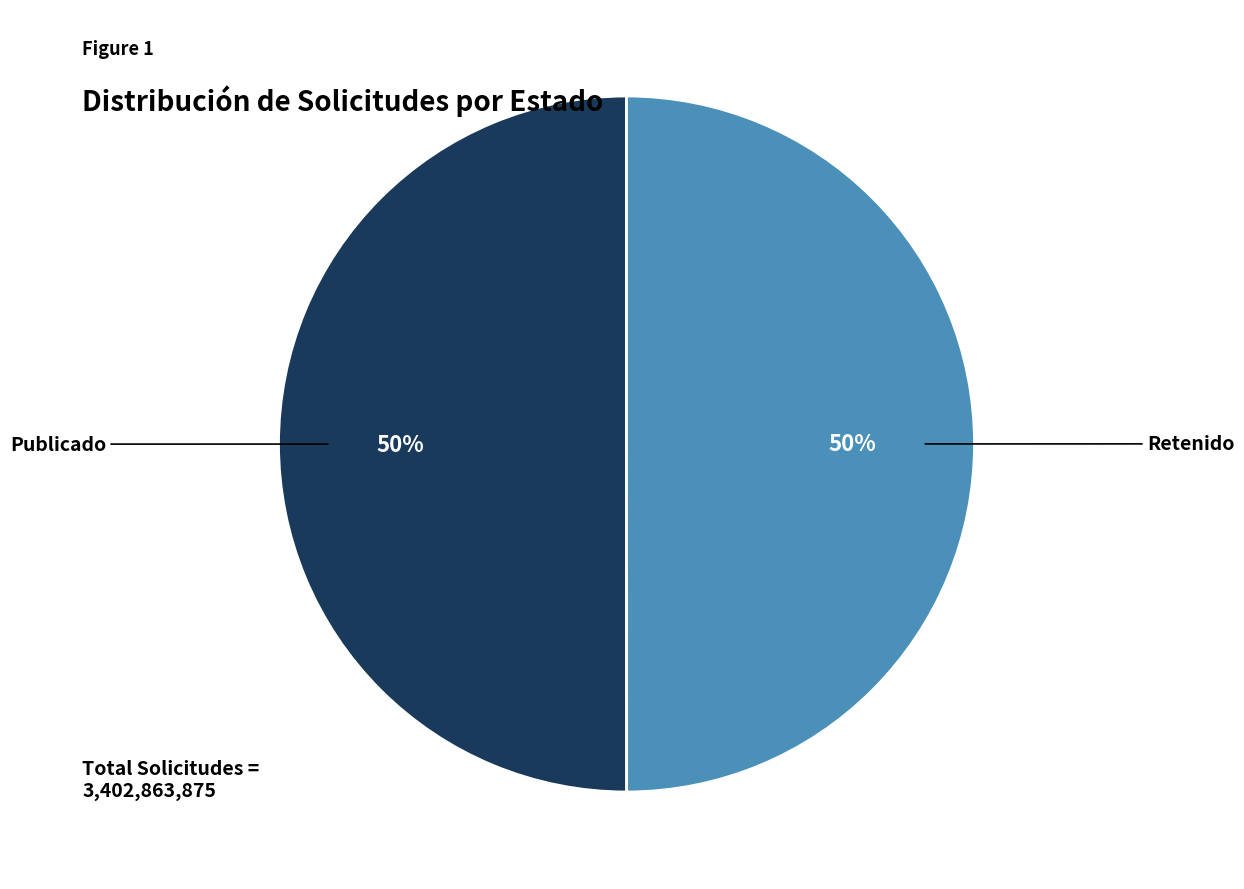

To the nearest percent, what is the average slice percentage?

50%